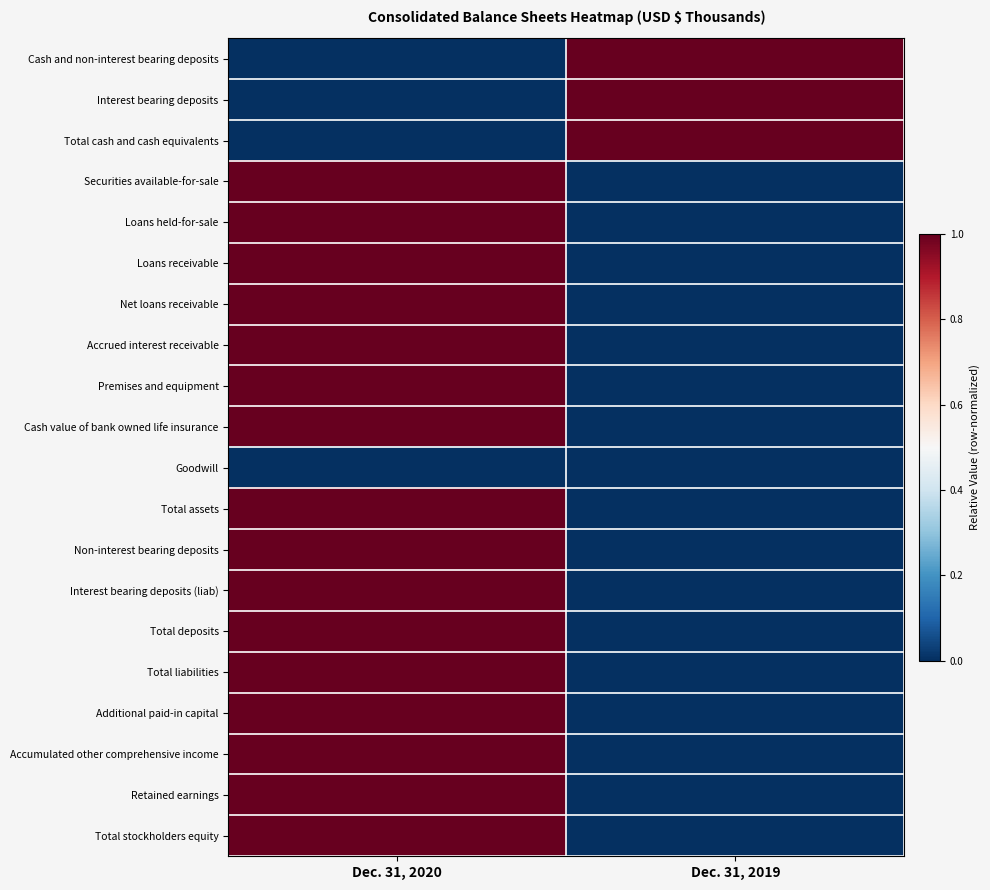

What is the total value across all series at Dec. 31, 2020?

16